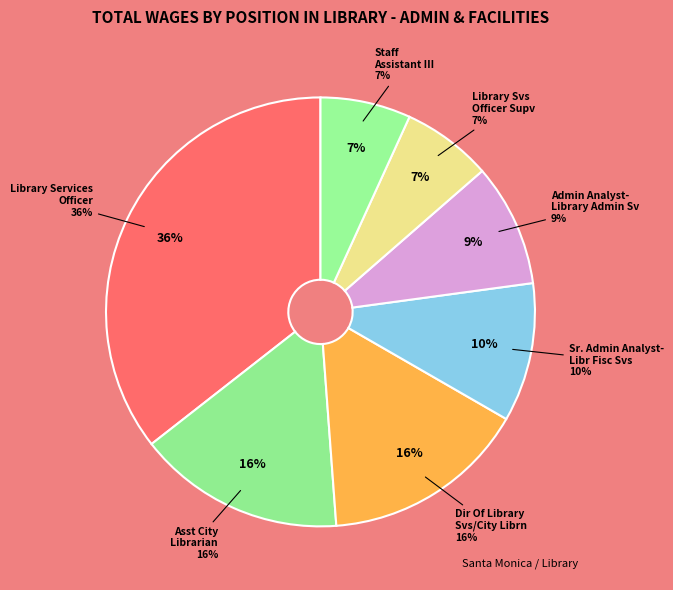

Does Sr. Admin Analyst-Libr Fisc Svs account for over 50% of the chart?

No